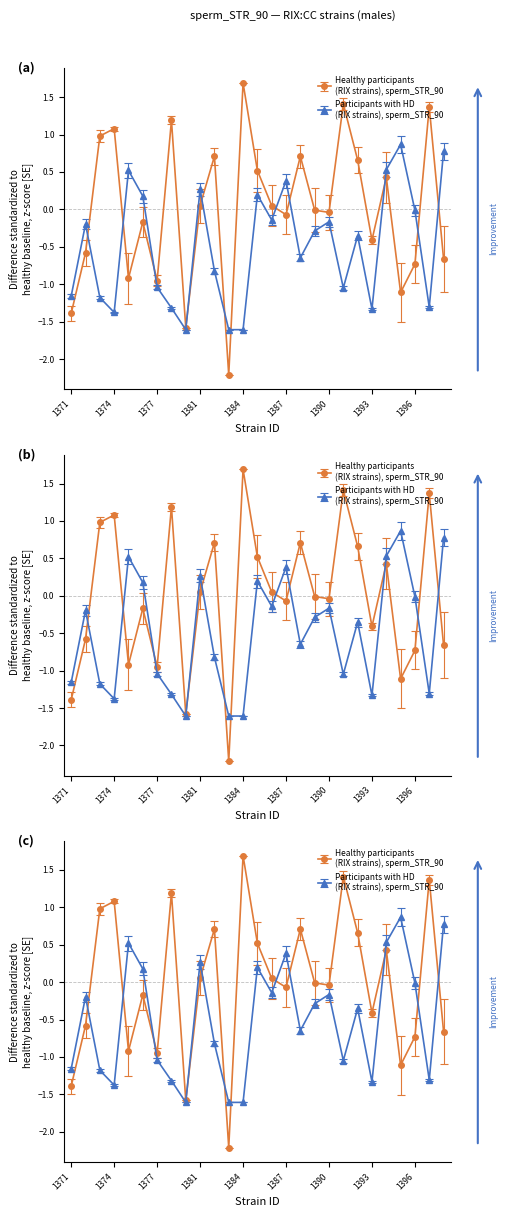

How many values in the mean series are below 0?

14